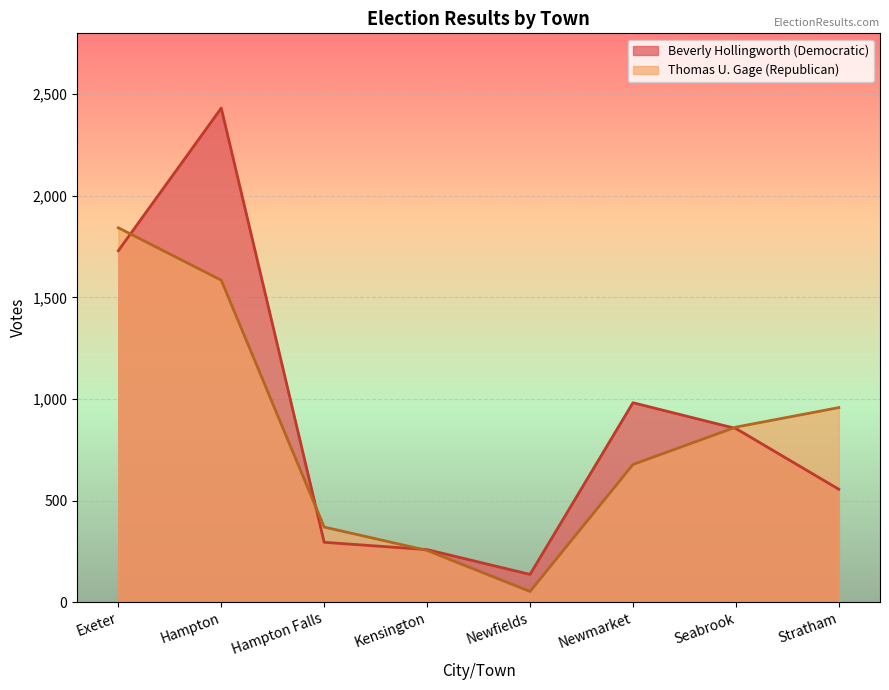

What is the difference between the second highest and minimum values in the Beverly Hollingworth (Democratic) series?

1593